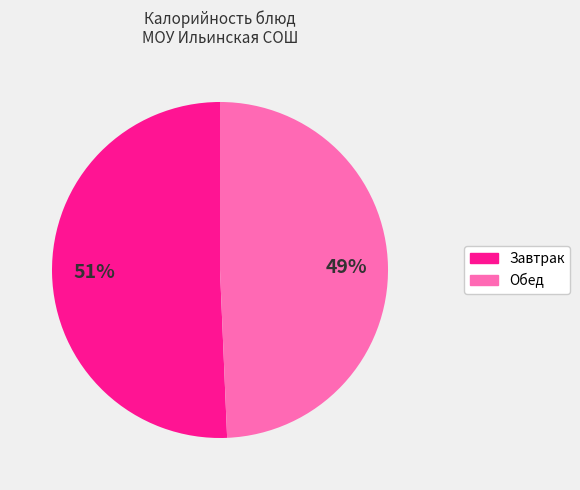

To the nearest percent, what is the average slice percentage?

50%